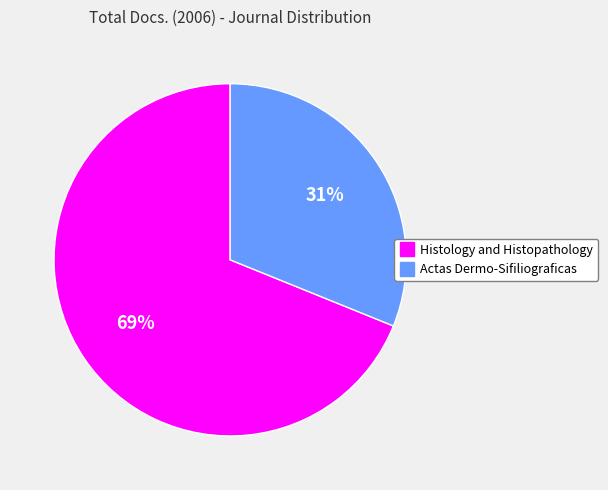

How many slices are in this pie chart?

2